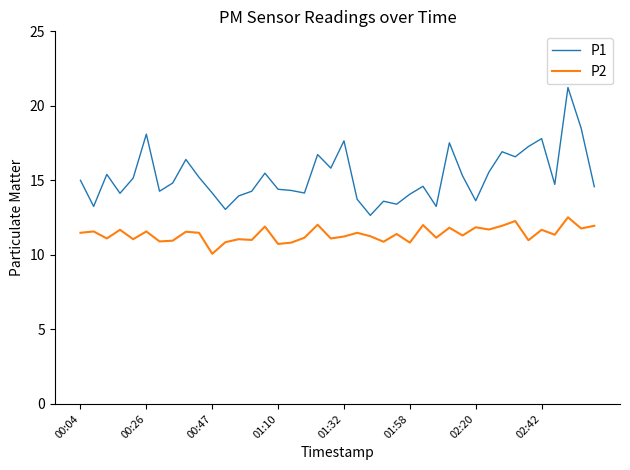

Rank the series by their average value, from lowest to highest.

P2, P1